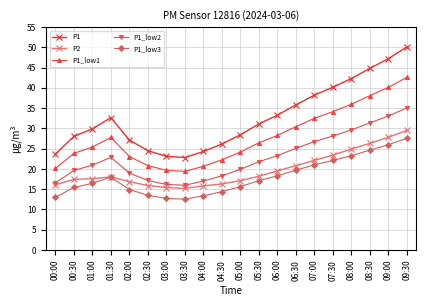

What are all the series names shown in the legend?

P1, P2, P1_low1, P1_low2, P1_low3